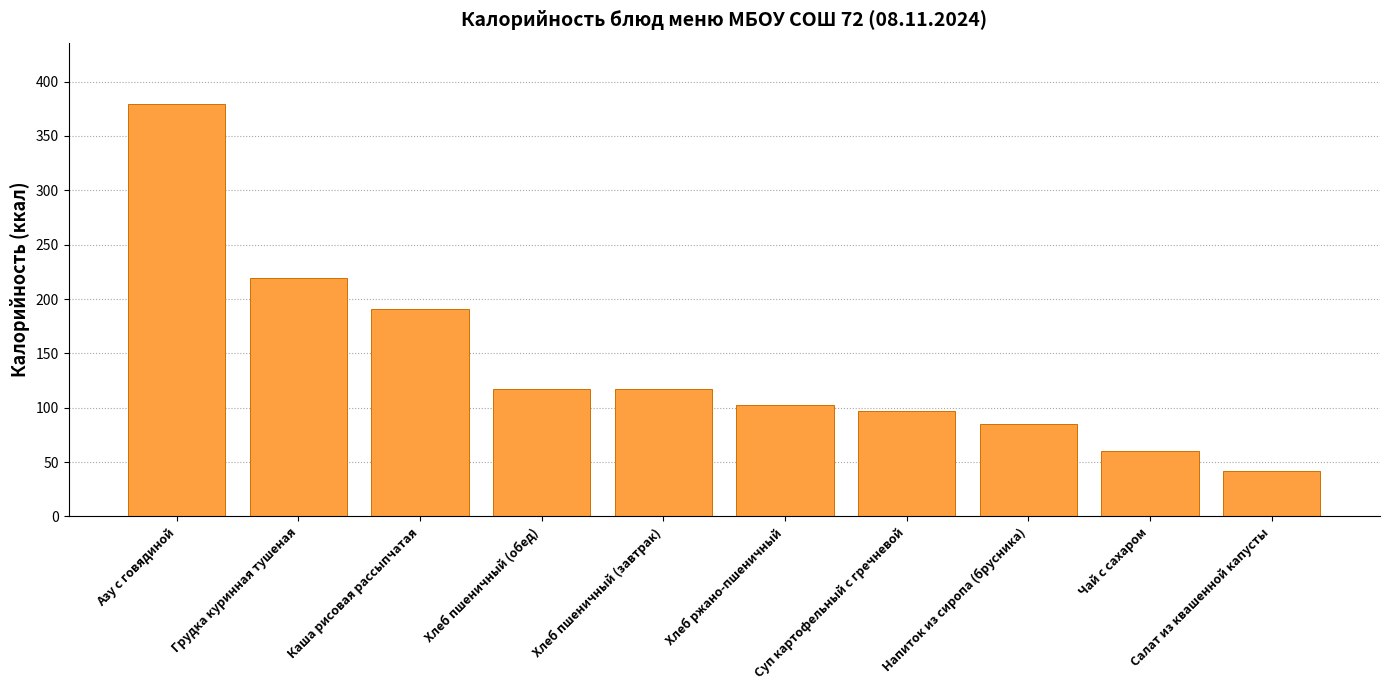

Are the bars grouped side by side (vs. stacked)?

No